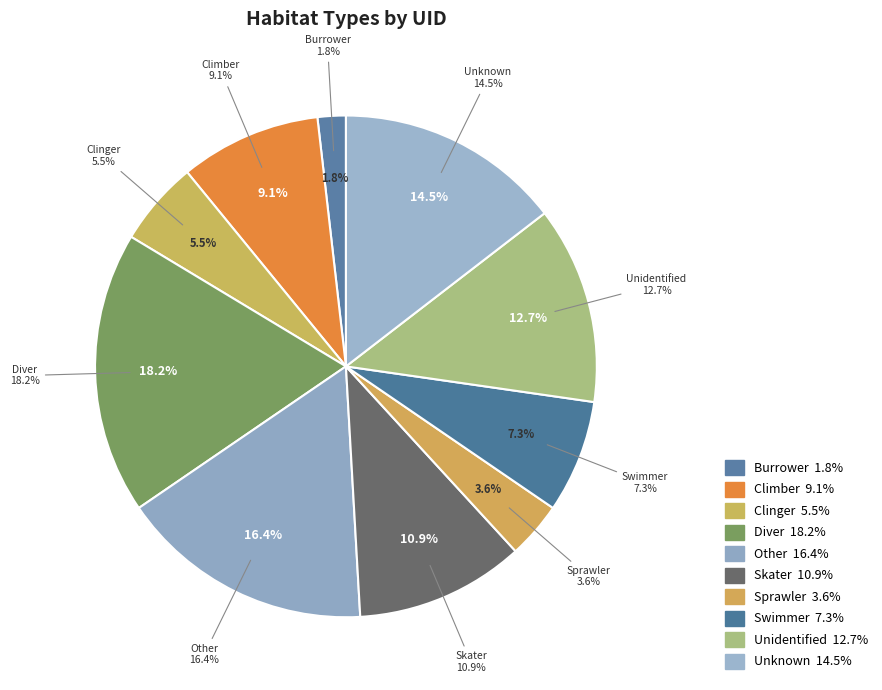

How many slices are in this pie chart?

10